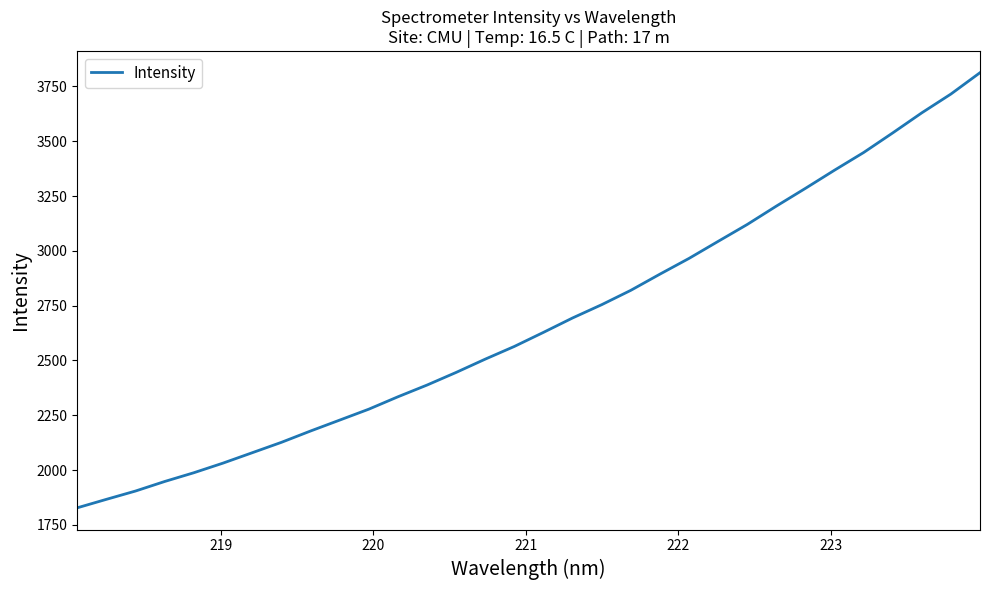

Reading left to right, transcribe all the data shown in this chart.

1828.1	1866.8	1904.7	1948.2	1988.1	2032.0	2079.2	2126.6	2178.2	2228.0	2277.8	2334.3	2387.9	2445.5	2506.2	2564.1	2628.3	2694.0	2754.5	2820.0	2893.8	2965.6	3043.3	3120.3	3204.0	3285.0	3367.9	3448.4	3537.9	3629.5	3715.1	3812.4